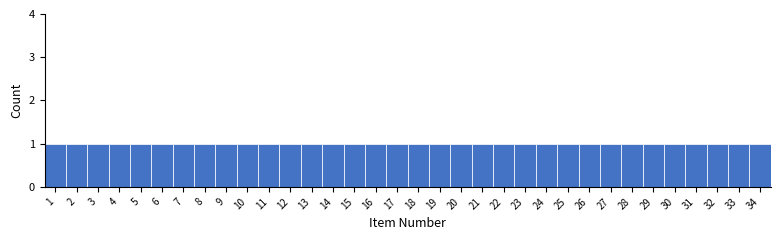

Reading left to right, transcribe this chart: for each bar, give the range it covers on the x-axis and its height. The values are not printed on the chart, so give them approximately, as read against the axis.

0.5 to 1.5: 1
1.5 to 2.5: 1
2.5 to 3.5: 1
3.5 to 4.5: 1
4.5 to 5.5: 1
5.5 to 6.5: 1
6.5 to 7.5: 1
7.5 to 8.5: 1
8.5 to 9.5: 1
9.5 to 10.5: 1
10.5 to 11.5: 1
11.5 to 12.5: 1
12.5 to 13.5: 1
13.5 to 14.5: 1
14.5 to 15.5: 1
15.5 to 16.5: 1
16.5 to 17.5: 1
17.5 to 18.5: 1
18.5 to 19.5: 1
19.5 to 20.5: 1
20.5 to 21.5: 1
21.5 to 22.5: 1
22.5 to 23.5: 1
23.5 to 24.5: 1
24.5 to 25.5: 1
25.5 to 26.5: 1
26.5 to 27.5: 1
27.5 to 28.5: 1
28.5 to 29.5: 1
29.5 to 30.5: 1
30.5 to 31.5: 1
31.5 to 32.5: 1
32.5 to 33.5: 1
33.5 to 34.5: 1